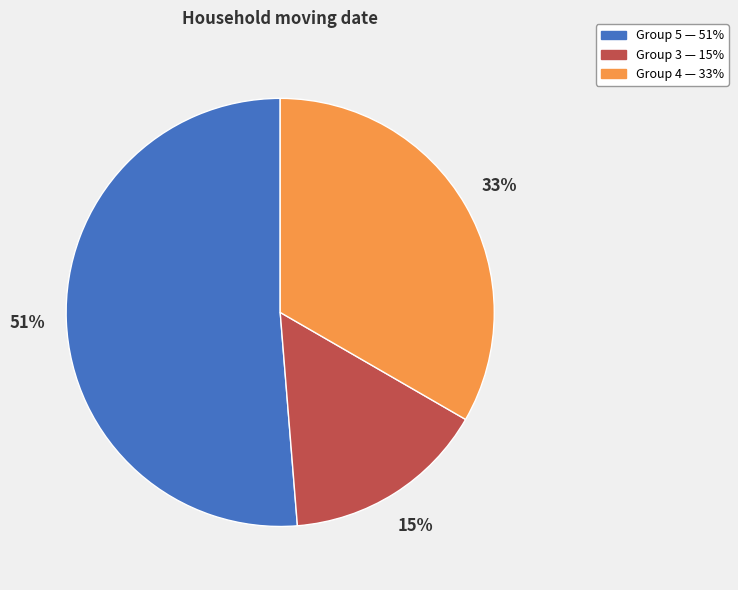

To the nearest percent, what is the average slice percentage?

33%